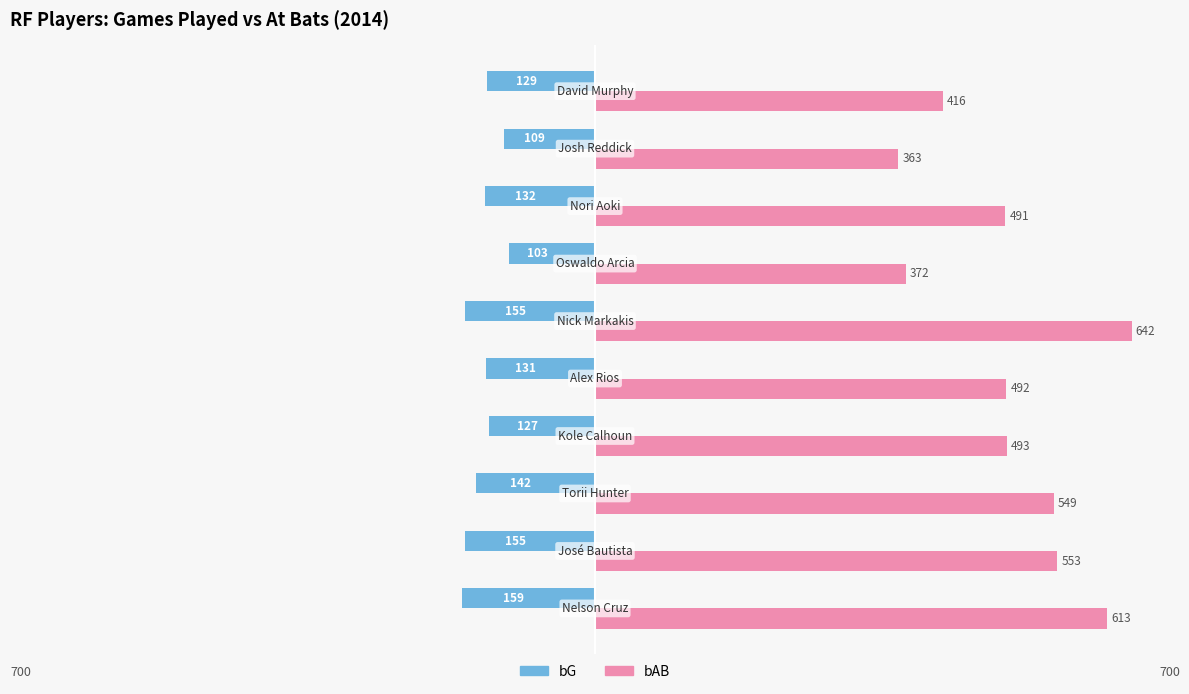

What are all the series names shown in the legend?

bG, bAB